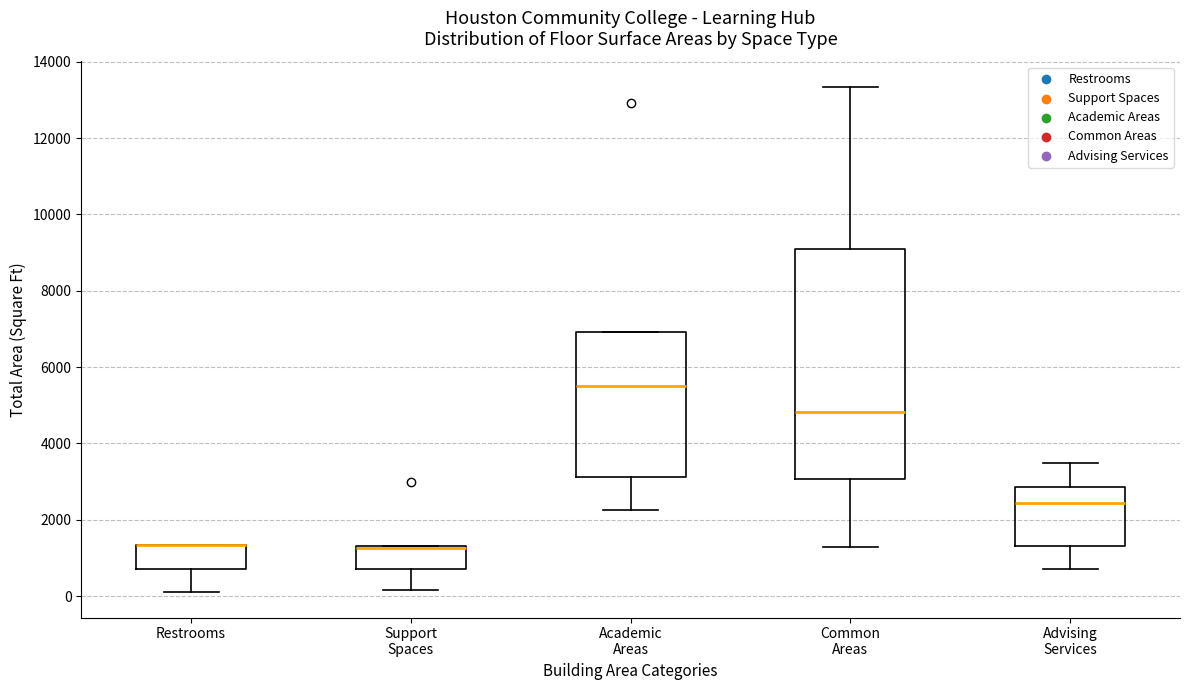

Reading left to right, read every box against the y-axis: the position of its median line, the range the box covers, and the ends of its whiskers. The values are not printed on the chart, so give them approximately, as read against the axis.

Restrooms: median 1400 (drawn on the box's upper edge), box 800 to 1400, whiskers 200 to 1400
Support Spaces: median 1200 (drawn on the box's upper edge), box 800 to 1400, whiskers 200 to 1400
Academic Areas: median 5600, box 3200 to 7000, whiskers 2200 to 7000
Common Areas: median 4800, box 3000 to 9000, whiskers 1200 to 13400
Advising Services: median 2400, box 1400 to 2800, whiskers 800 to 3400